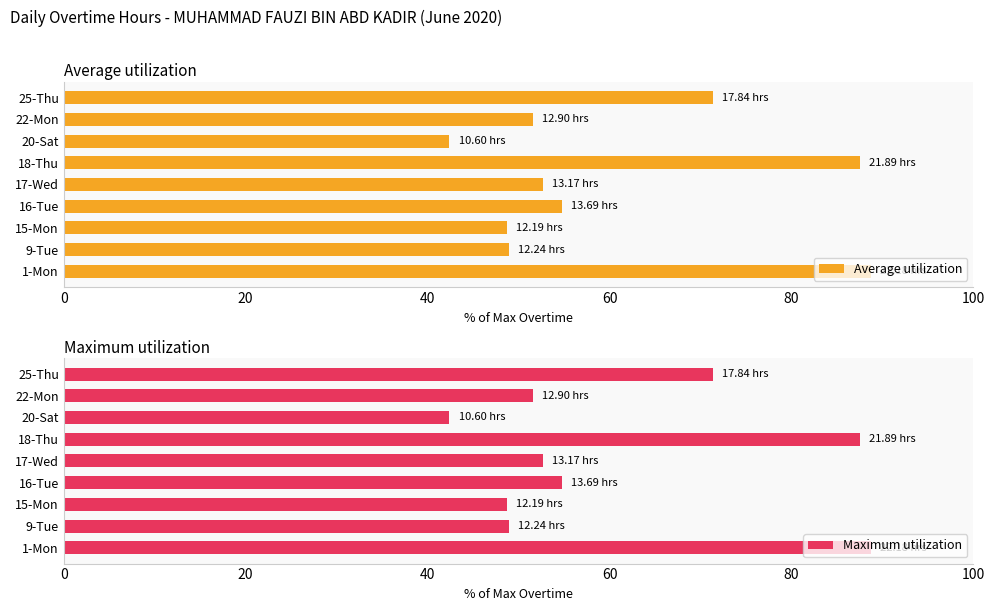

How many distinct data groups are displayed?

2